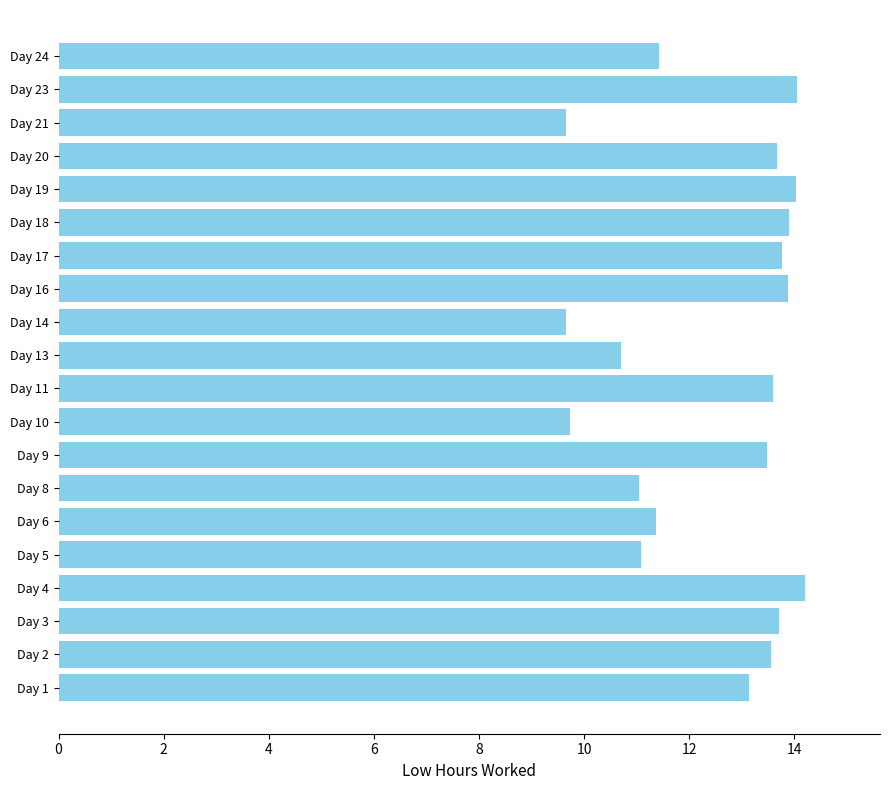

How many bars are there in total?

20